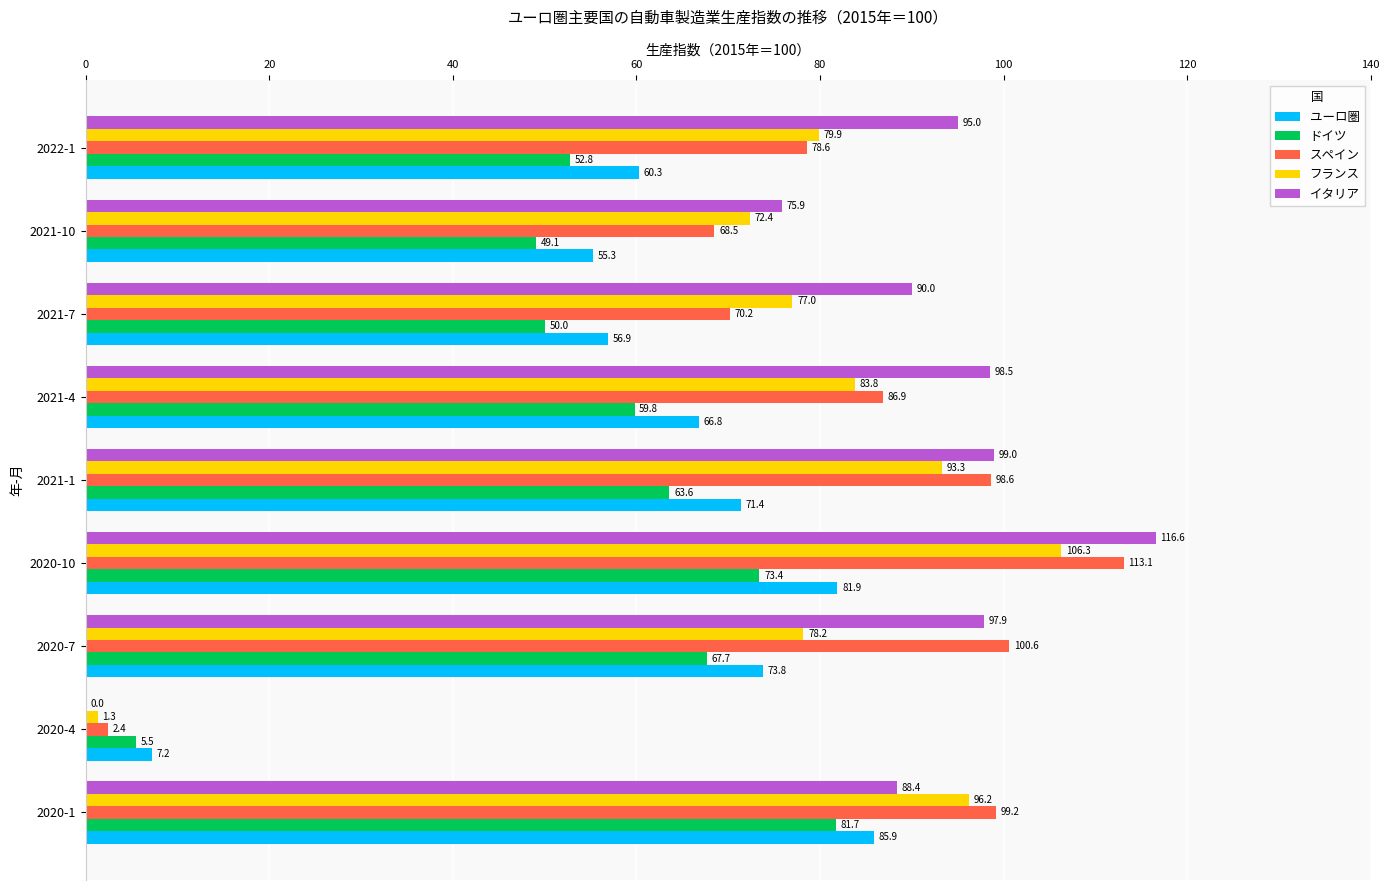

How many series are shown in this chart?

5